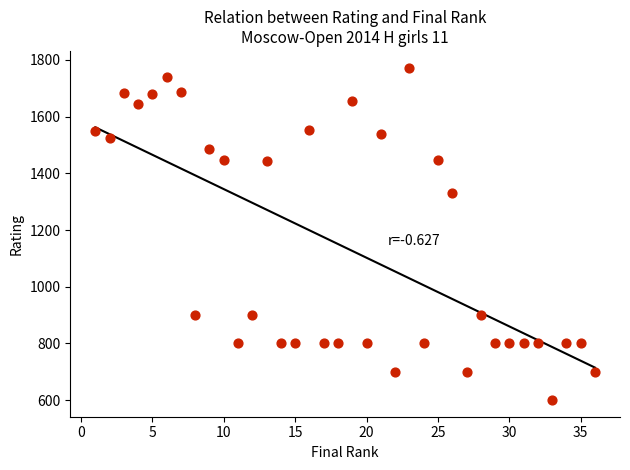

What is the range of Y values (max minus min)?

1173